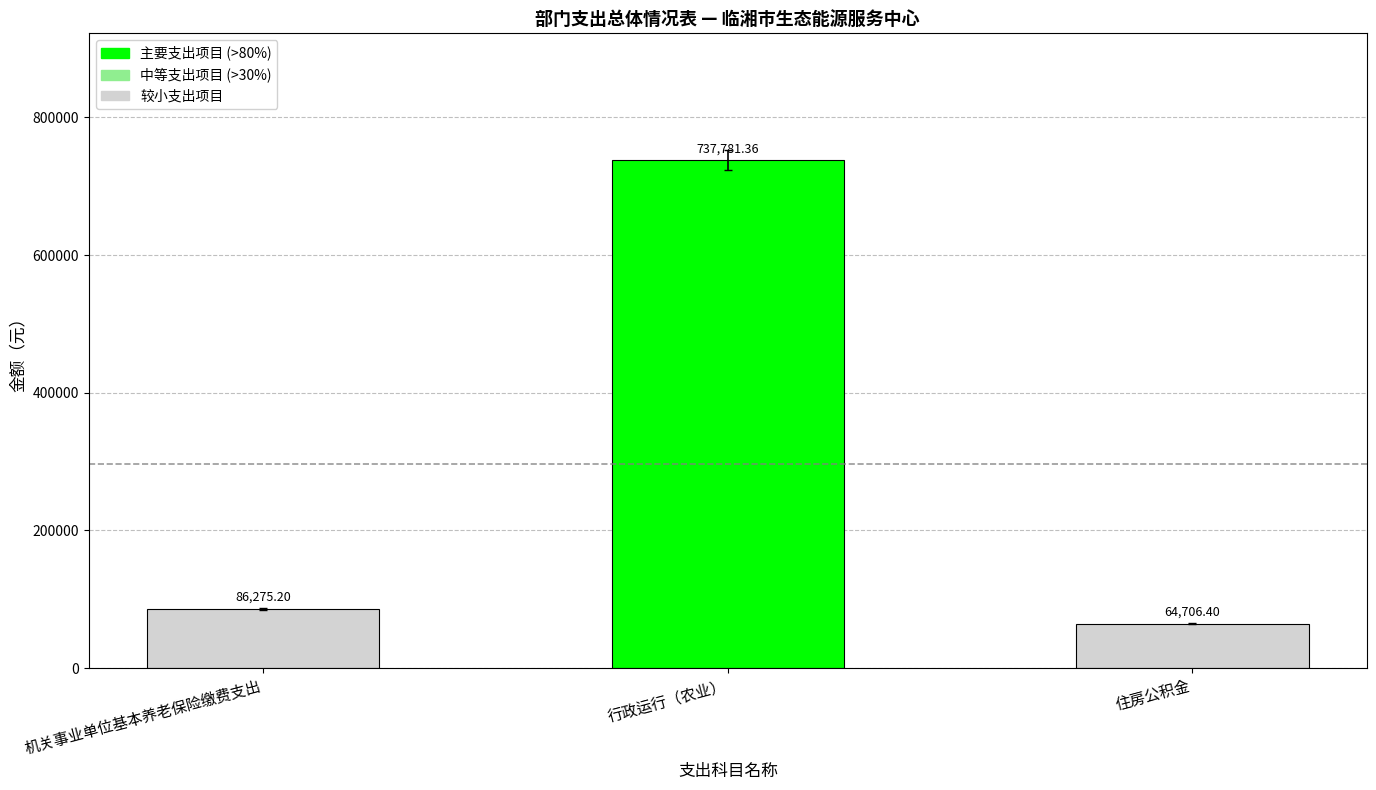

What is the value of the 3rd bar from the left?

64706.4